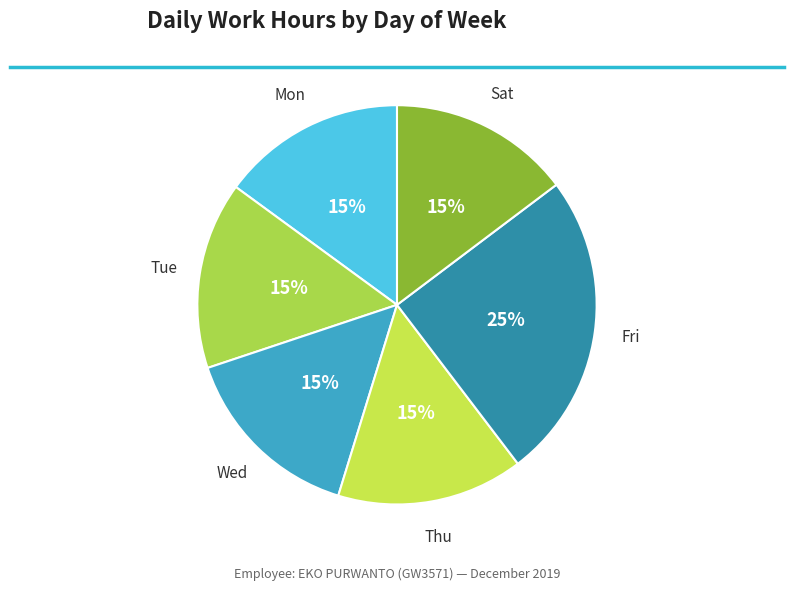

To the nearest percent, what is the average slice percentage?

17%